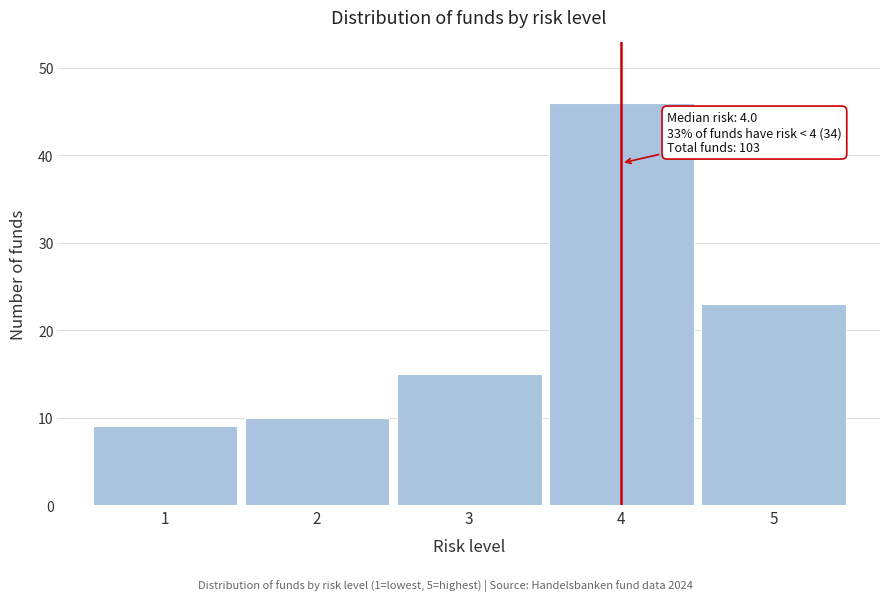

Reading left to right, transcribe all the data shown in this chart.

1=9	2=10	3=15	4=46	5=23